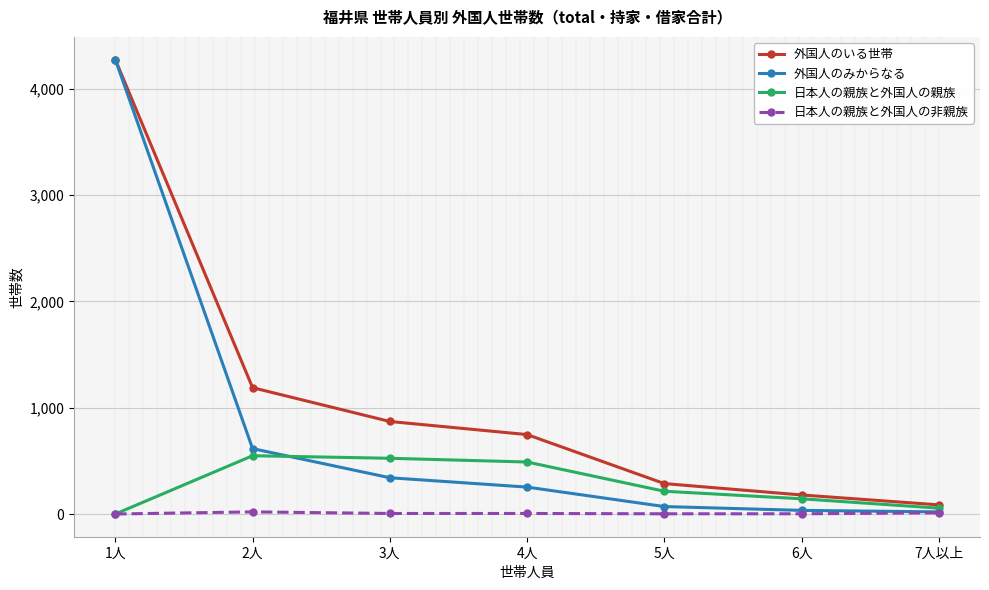

Is the value of 日本人の親族と外国人の非親族 at 5人 greater than the value of 外国人のみからなる at 3人?

No